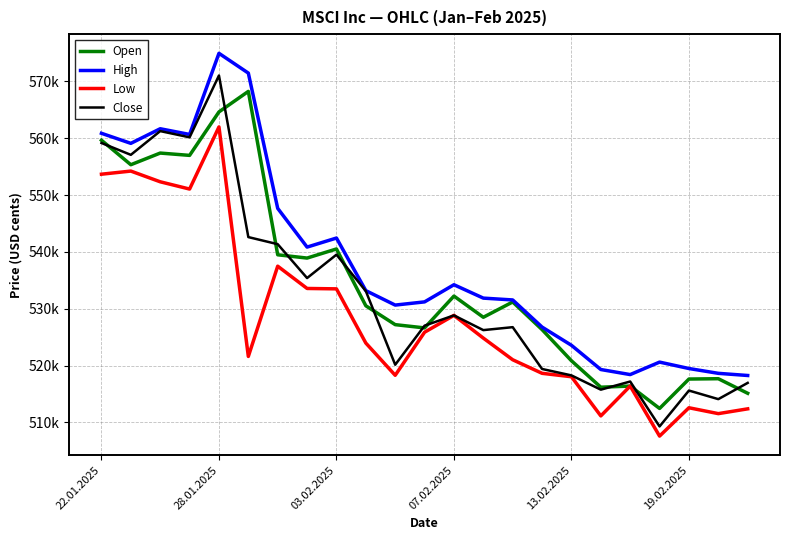

Which series has the largest total across all categories?

High